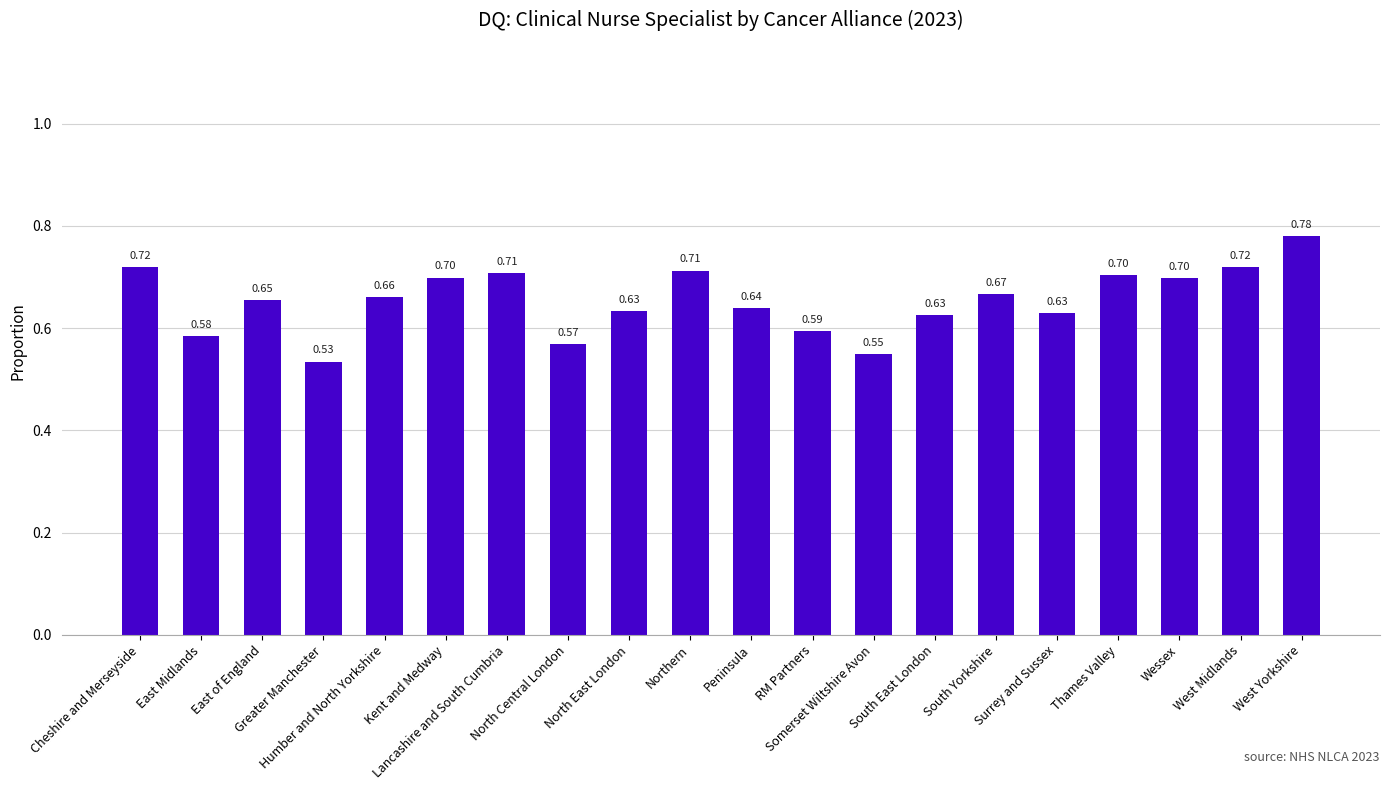

What is the average value?

0.7